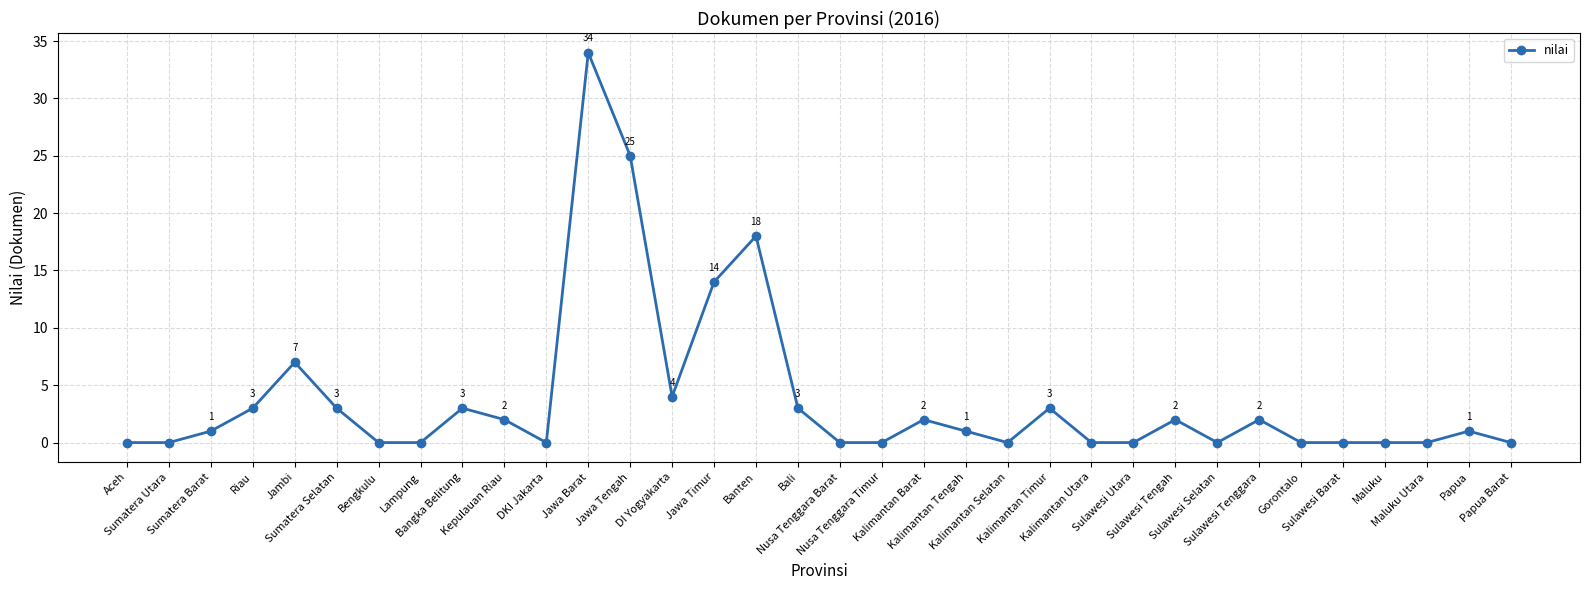

What is the label of the 15th point from the left?

Jawa Timur